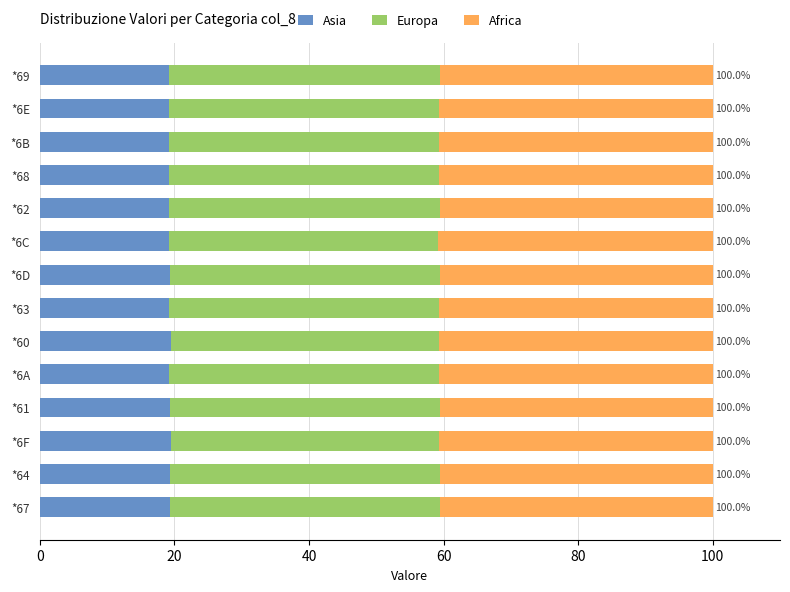

What is the total value across all series at *6C?

100.0